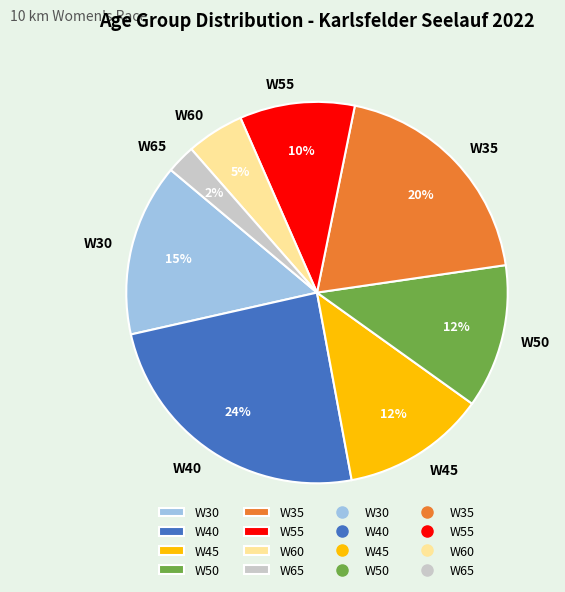

Is W45 the majority of the pie?

No